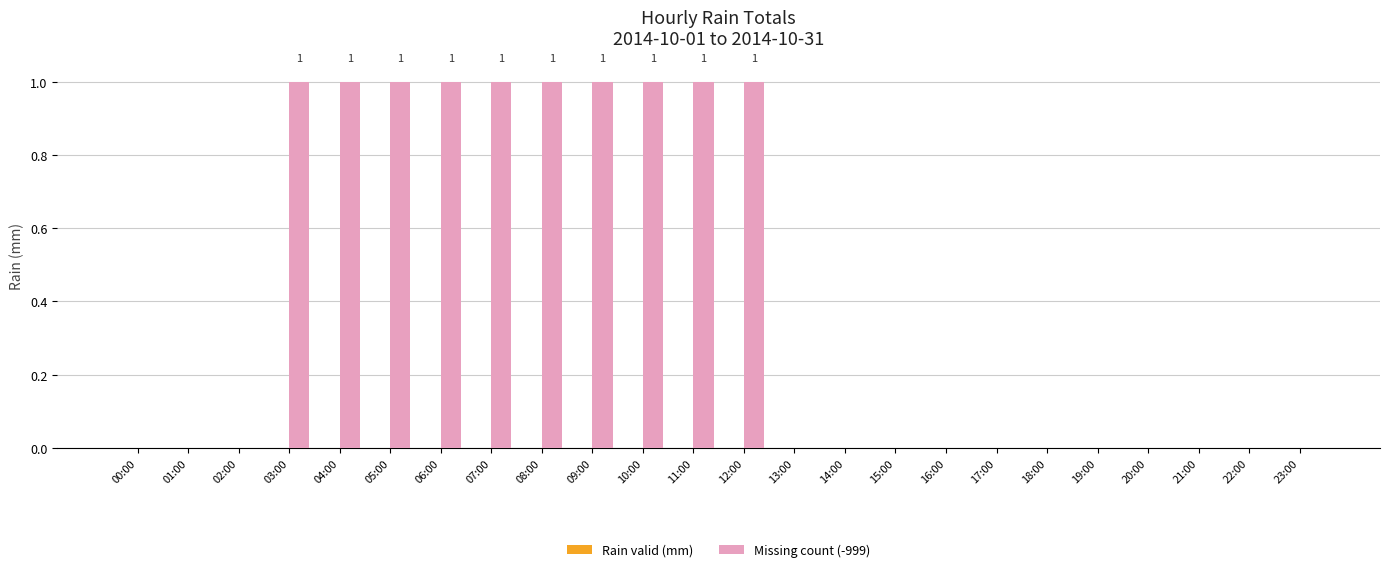

What is the sum of all values?

10